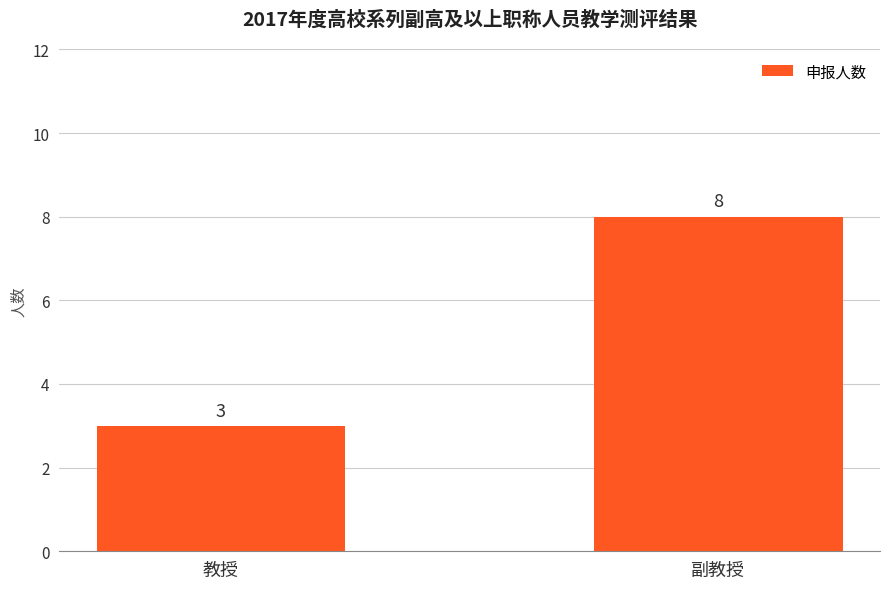

Which has a higher value, 教授 or 副教授?

副教授